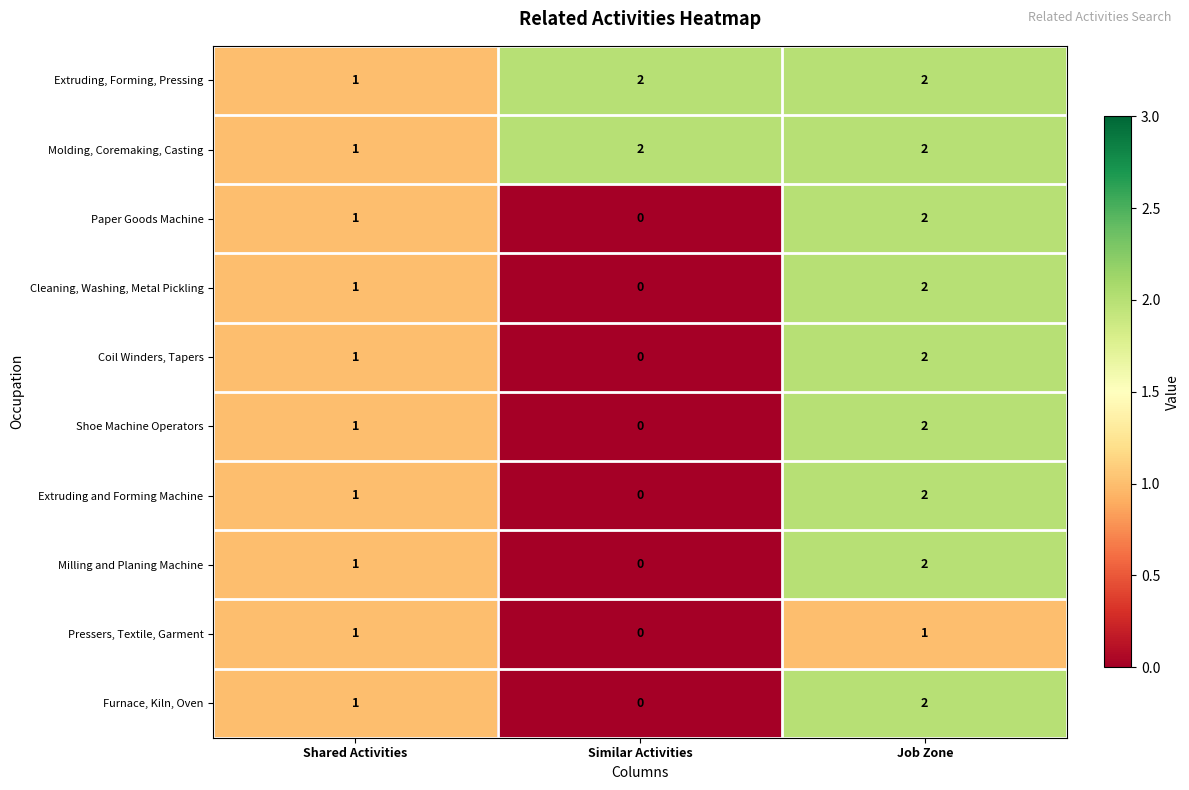

True or false: Cleaning, Washing, Metal Pickling has a value of 1 at Shared Activities.

True